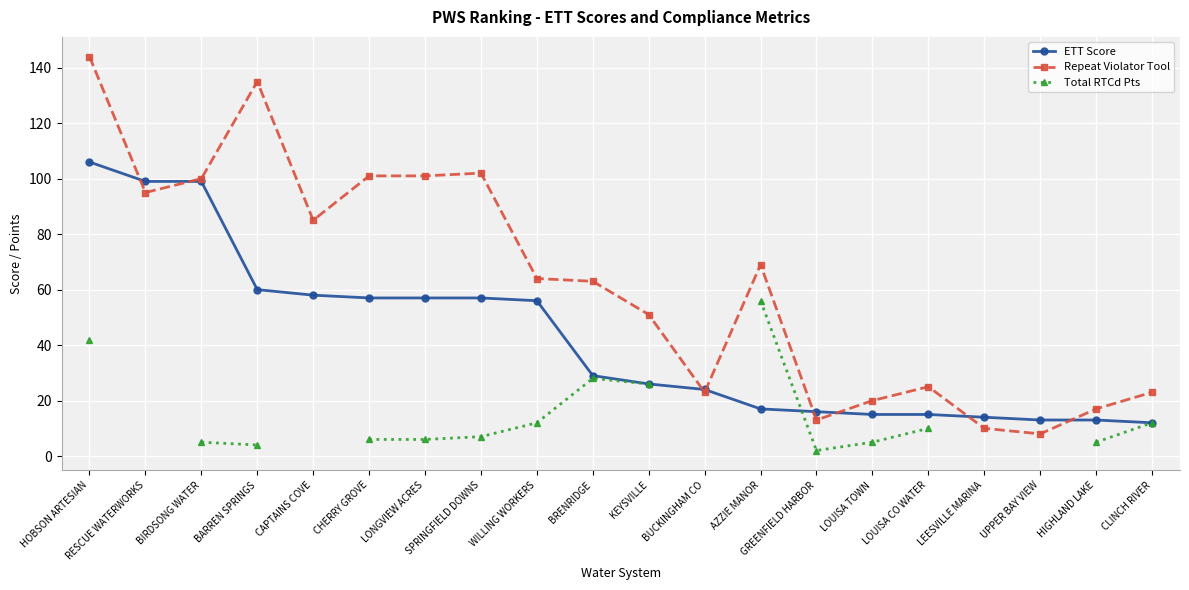

What is the value of the Repeat Violator Tool point at the 2nd from the left?

95